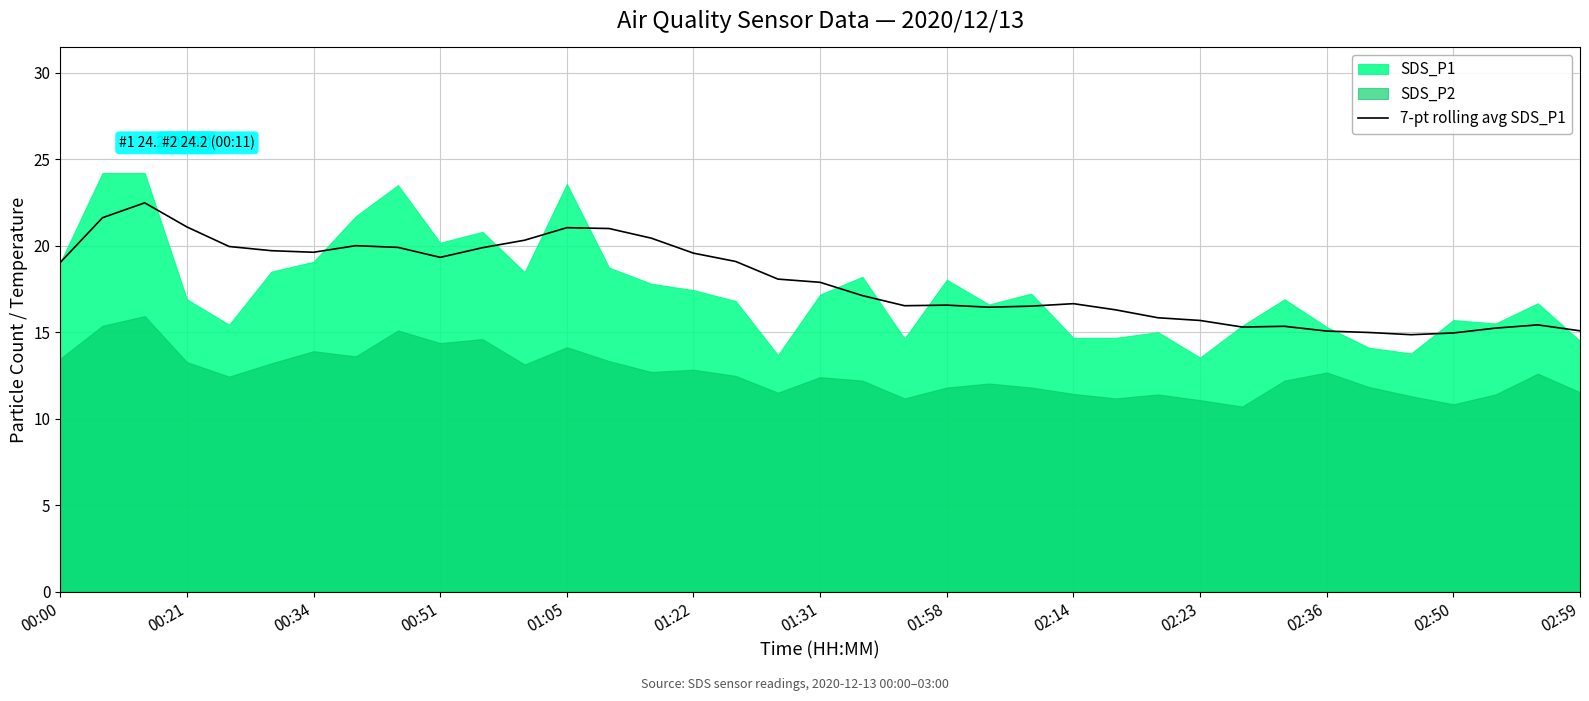

The value of 7-pt rolling avg SDS_P1 at 02:14 is 16.6. True or false?

True